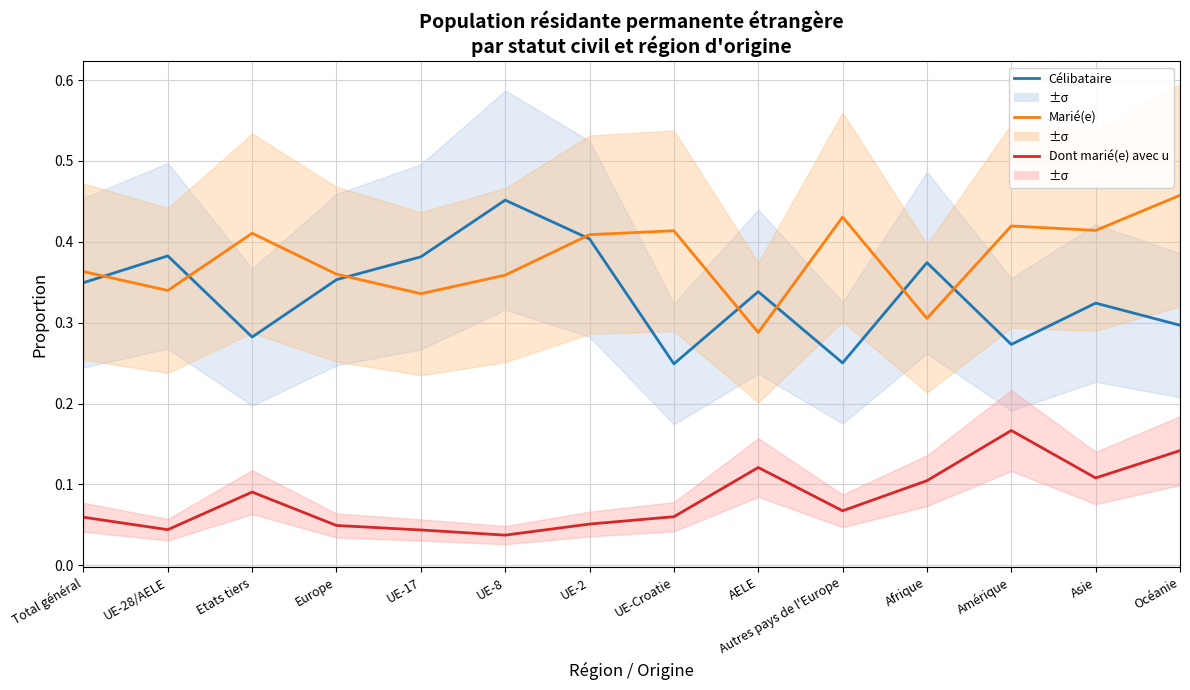

The Marié(e) series shows 0.6 at Autres pays de l'Europe. True or false?

False